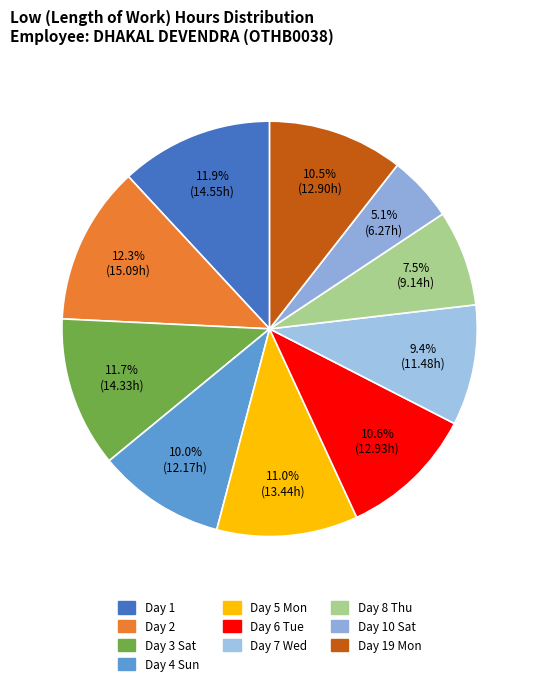

How many segments does this pie chart have?

10